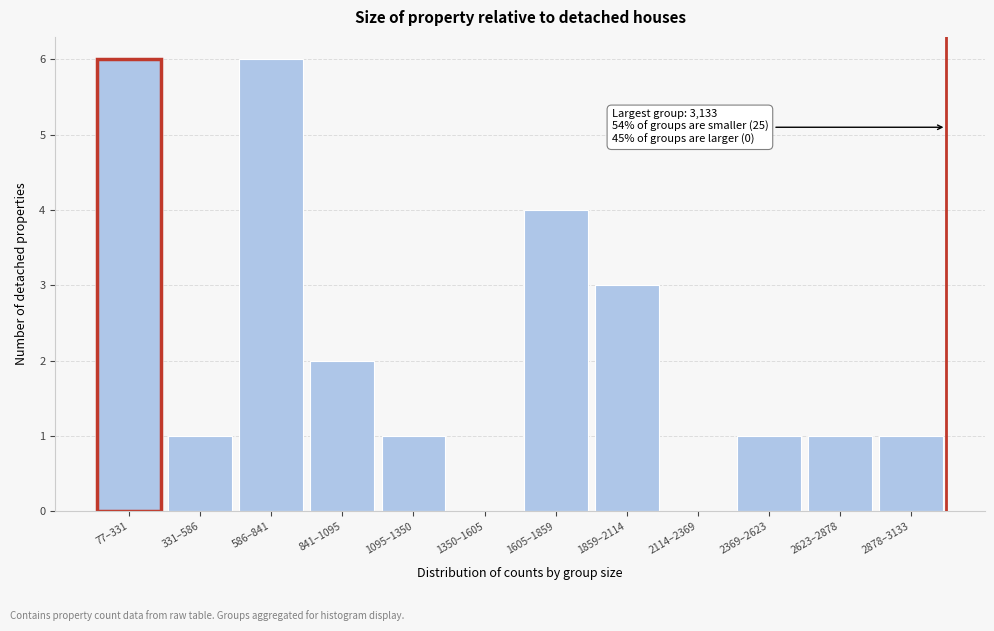

Reading left to right, transcribe all the data shown in this chart.

77–331=6	331–586=1	586–841=6	841–1095=2	1095–1350=1	1350–1605=0	1605–1859=4	1859–2114=3	2114–2369=0	2369–2623=1	2623–2878=1	2878–3133=1